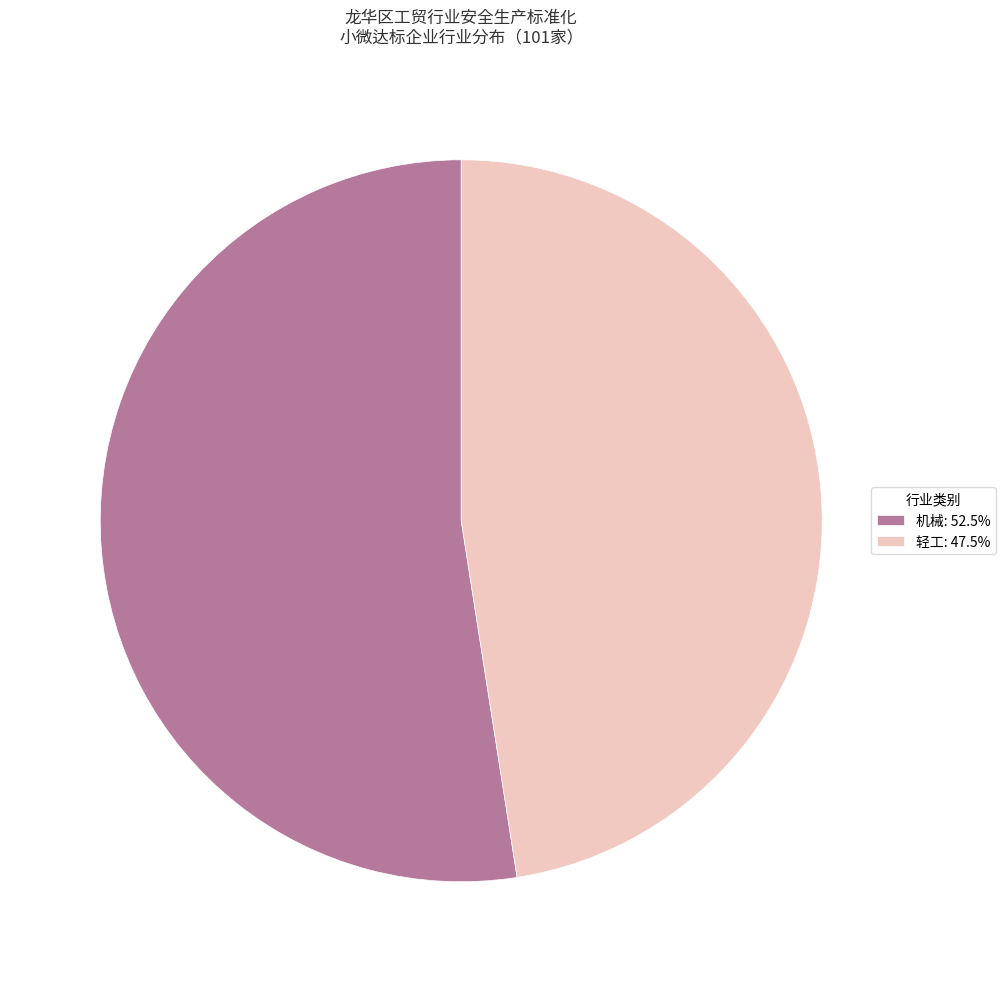

Do 机械 and 轻工 together represent more than half of the pie?

Yes